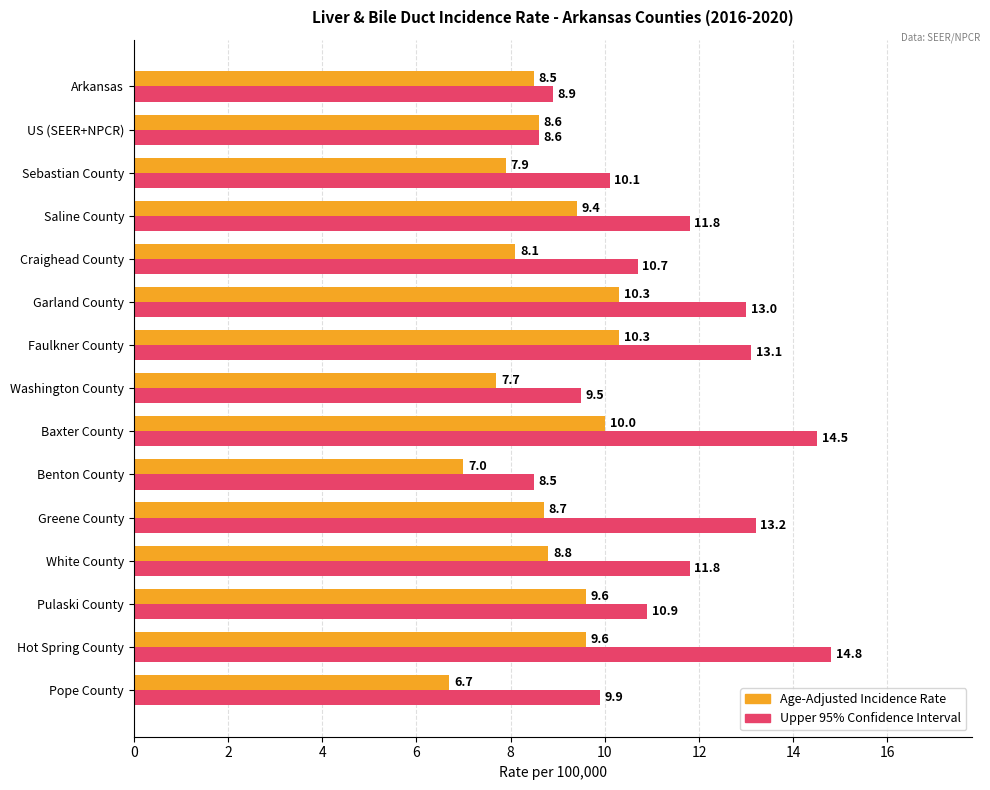

Which category has the highest value across all series?

Hot Spring County